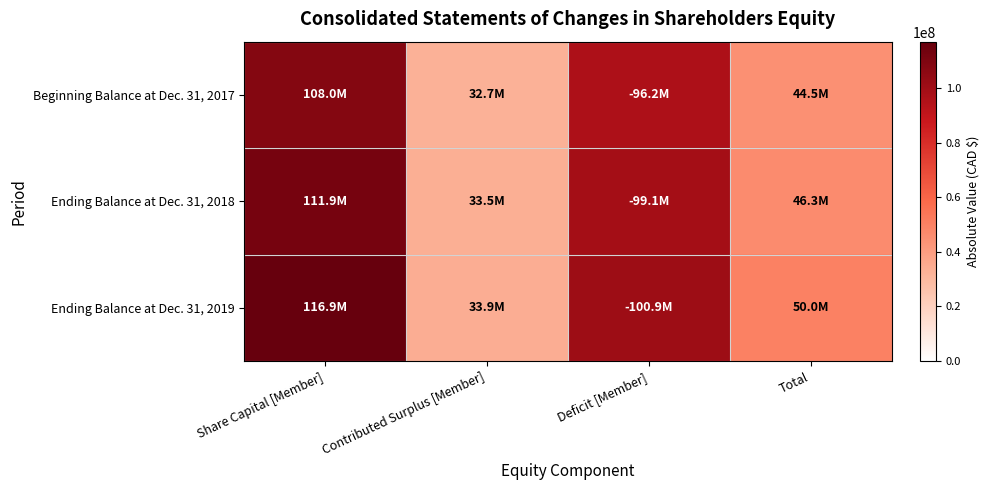

Which series has the largest range (max minus min)?

Ending Balance at Dec. 31, 2019